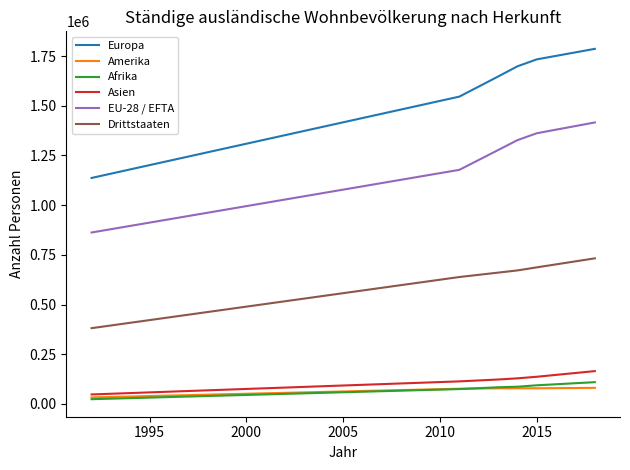

Which series has the largest range (max minus min)?

Europa